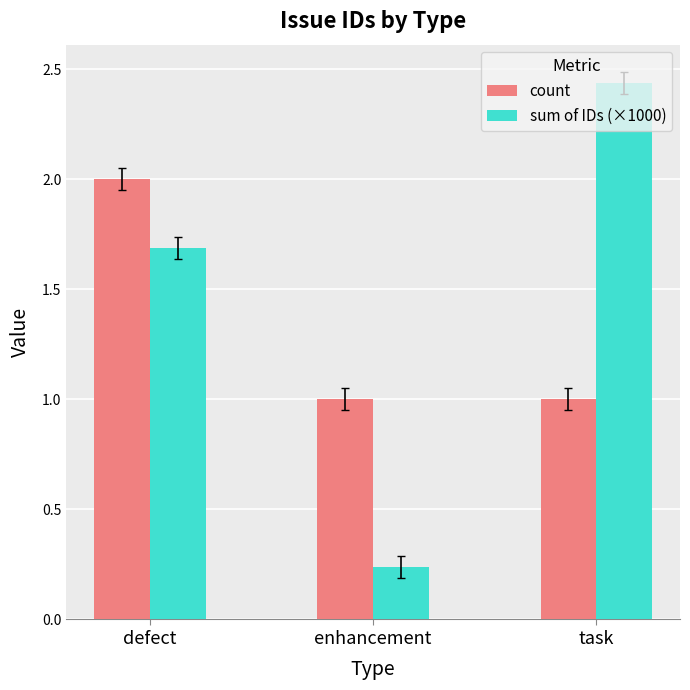

What is the total value across all series at task?

3.4